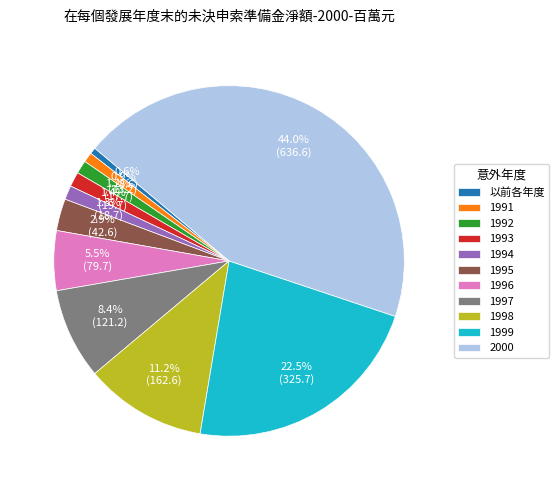

What is the largest slice in the pie chart?

2000